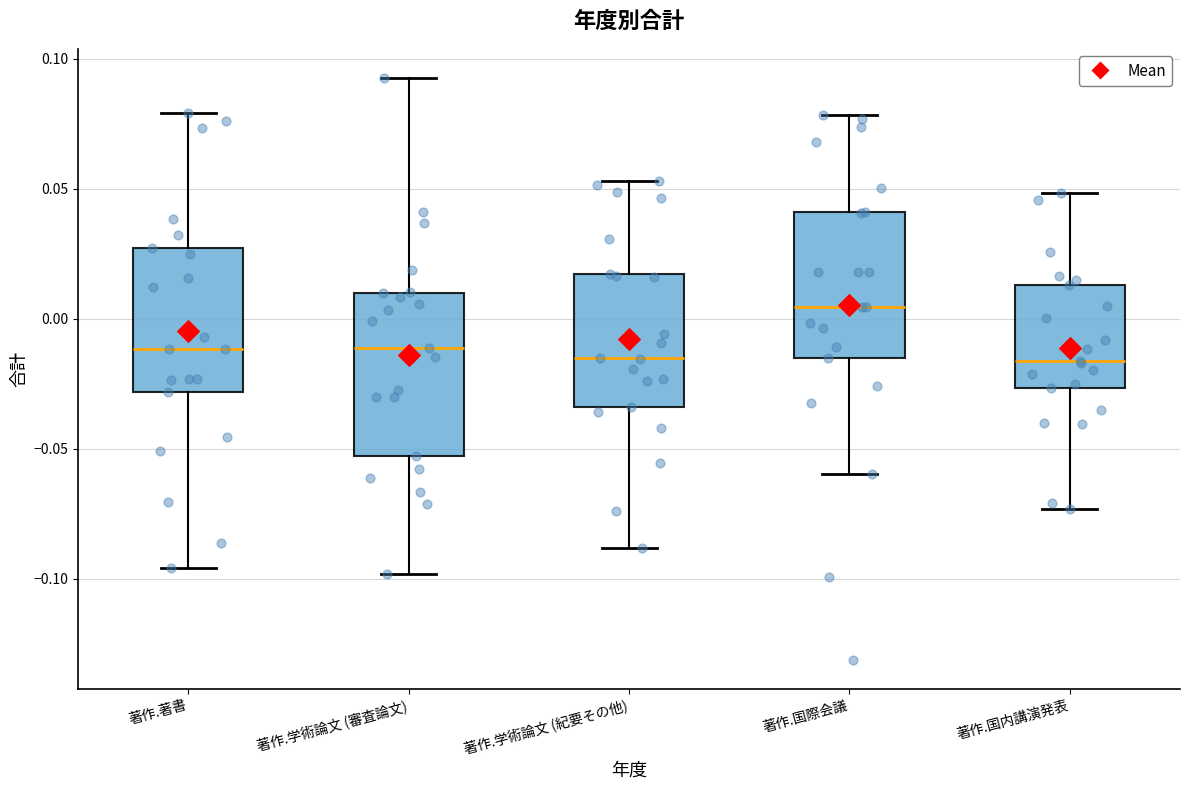

Comparing the boxes themselves (not the whiskers), which one is the tallest?

著作.学術論文 (審査論文)